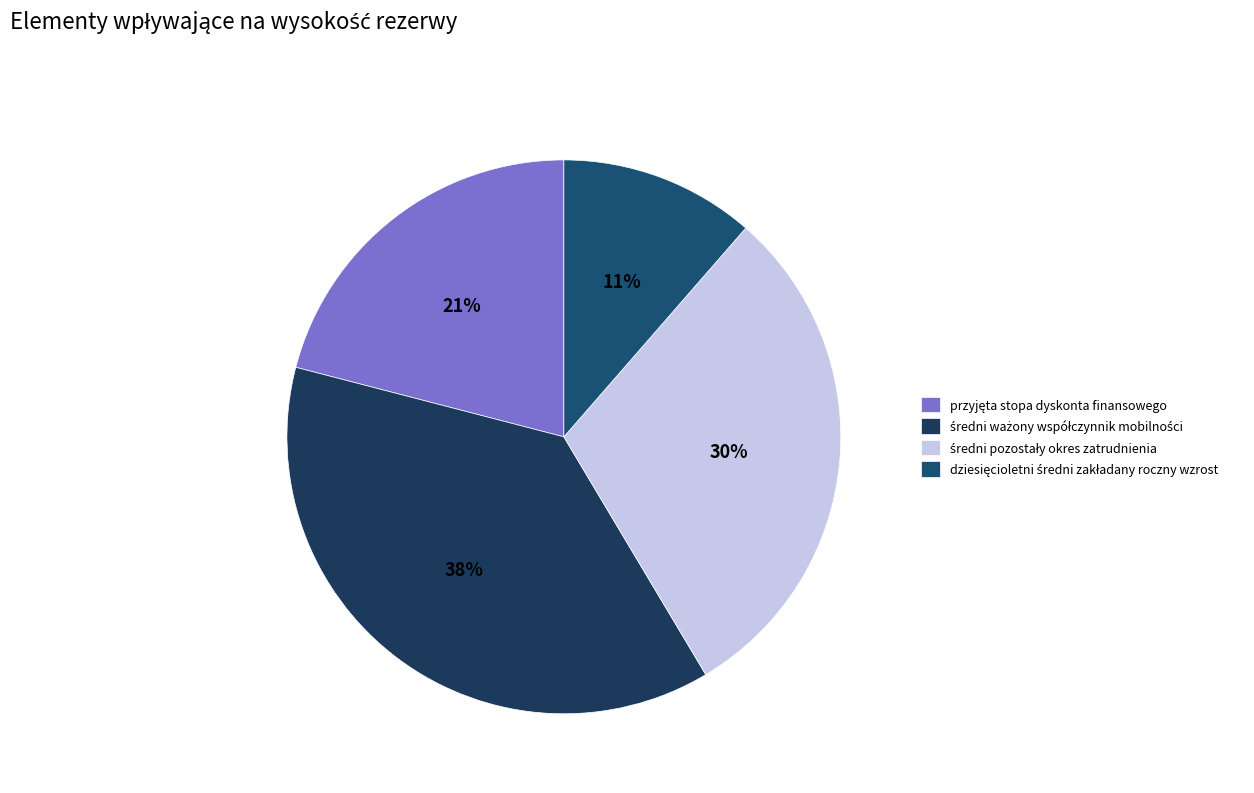

To the nearest percent, what is the difference between the średni pozostały okres zatrudnienia and średni ważony współczynnik mobilności slice percentages?

8%